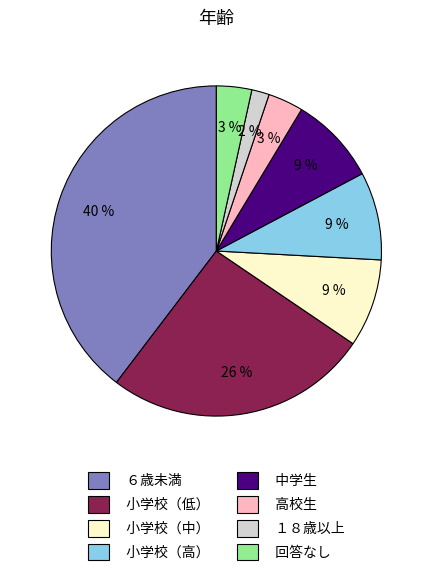

Do 回答なし and 中学生 together represent more than half of the pie?

No